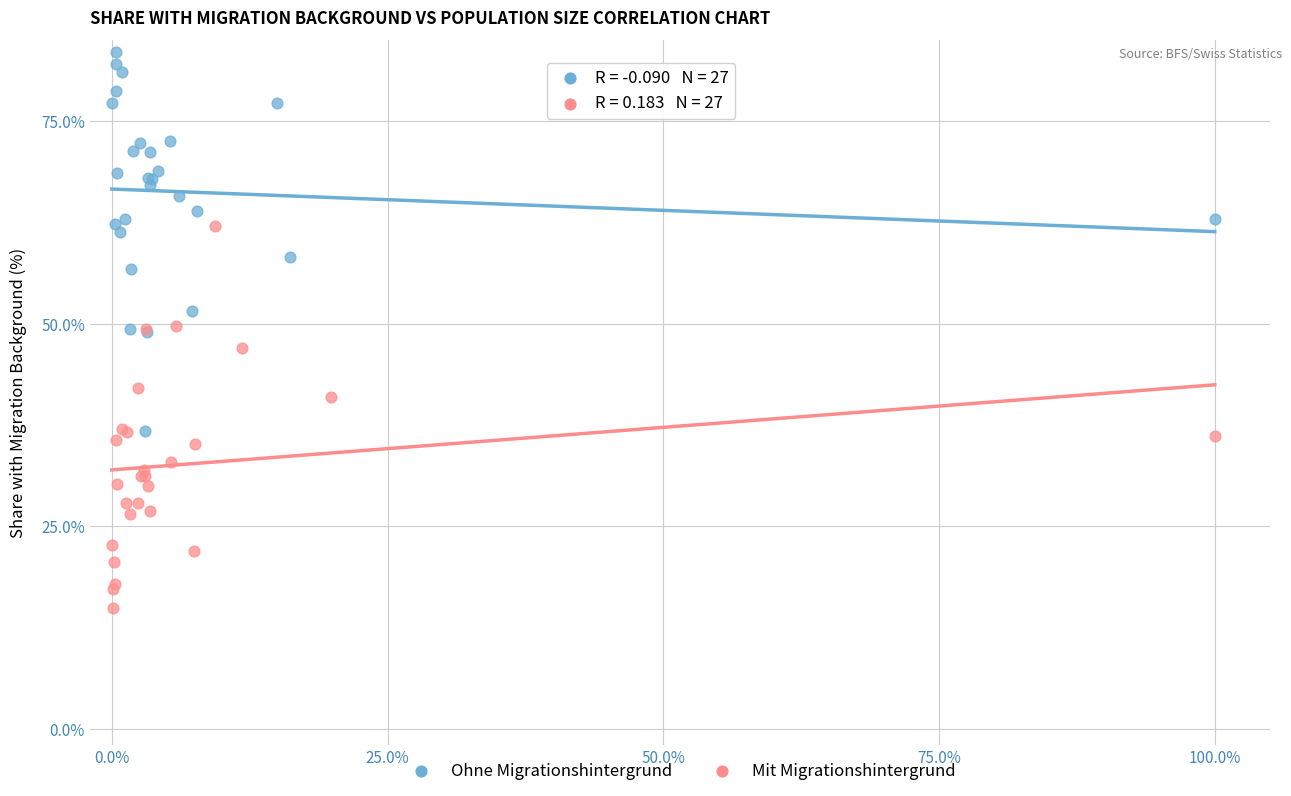

Which series contains the highest Y value?

Ohne Migrationshintergrund